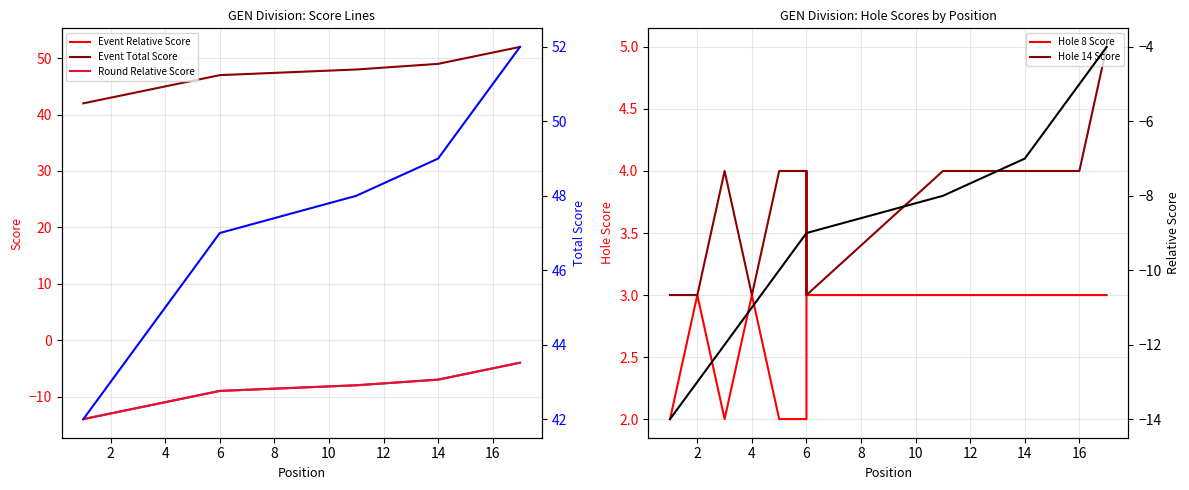

True or false: hole_14 and event_total_score intersect in this chart.

False